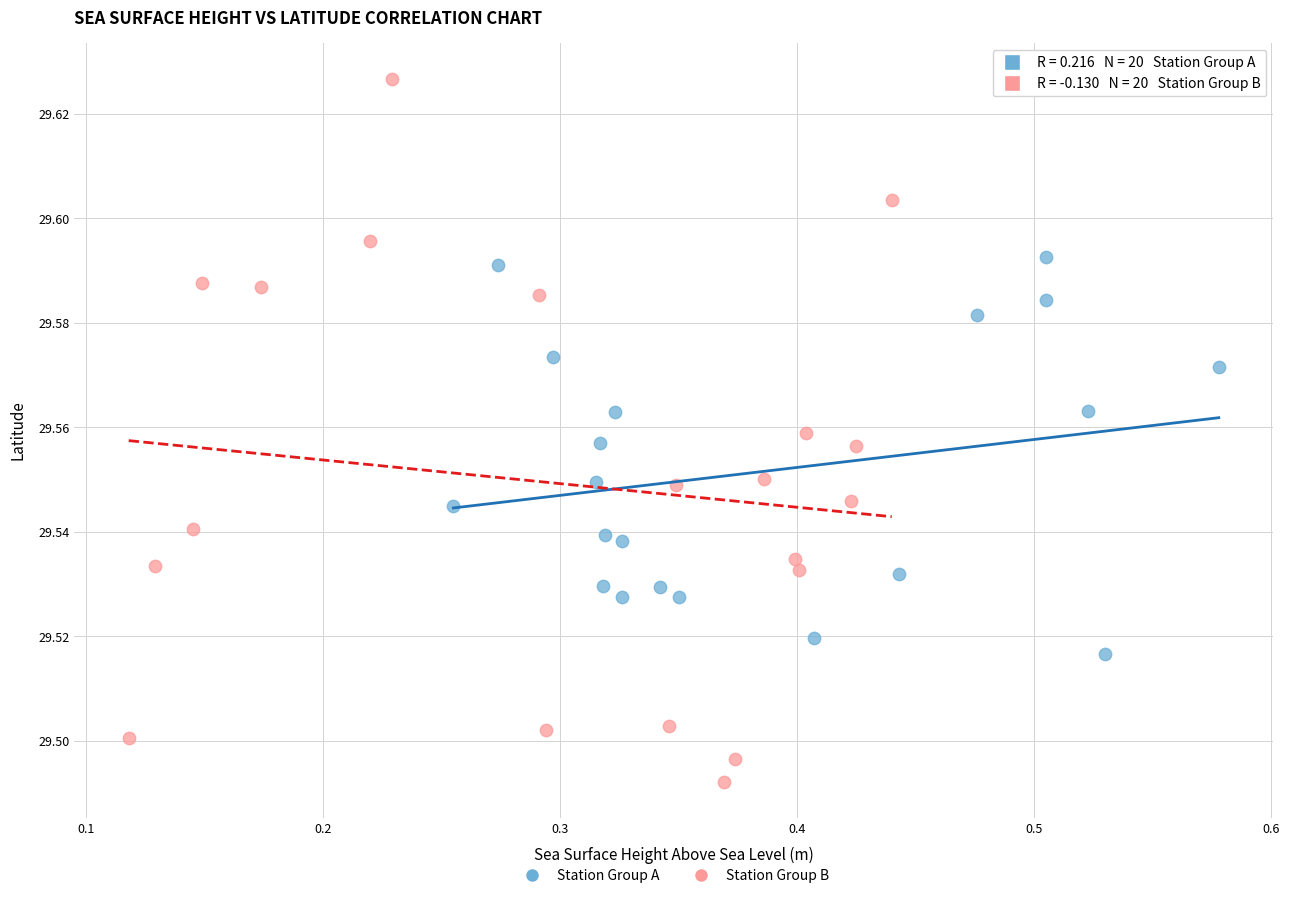

Which series has the widest spread of Y values?

Station Group B